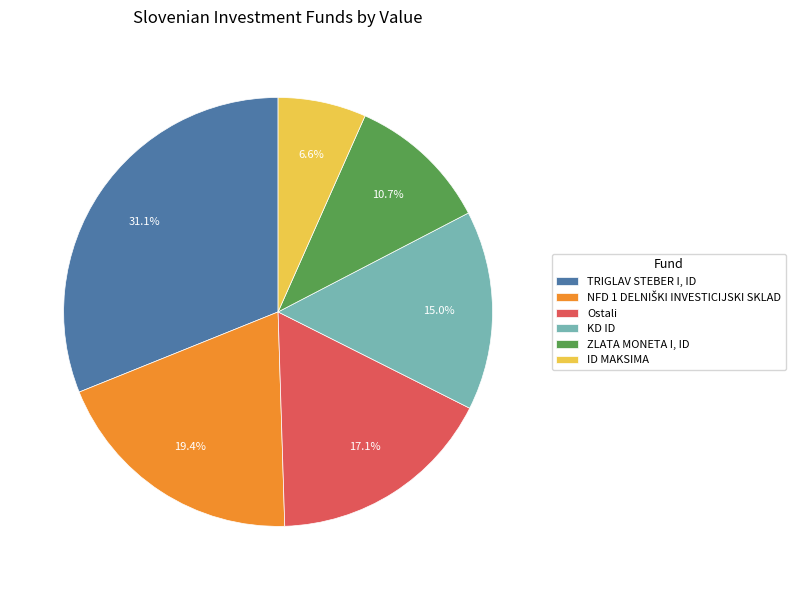

Is it true that Ostali is 5% of the pie?

False